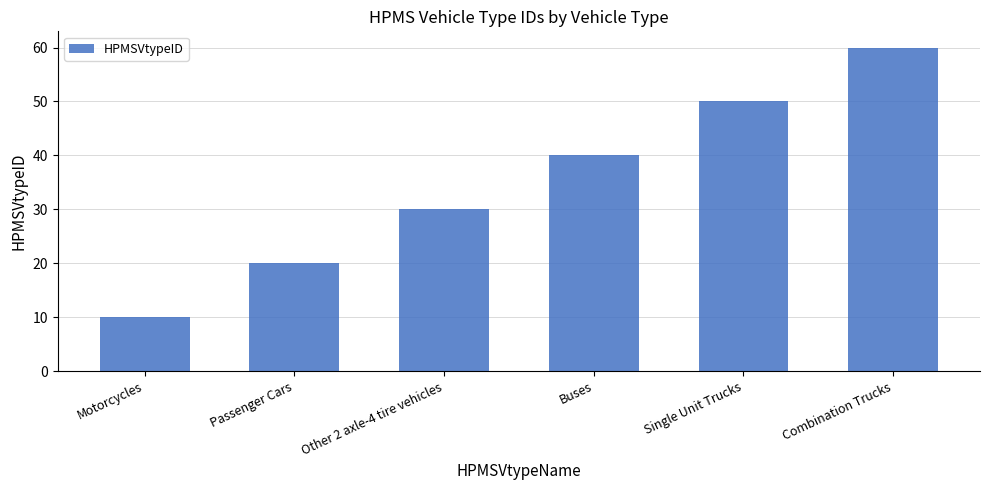

What is the sum of all values?

210